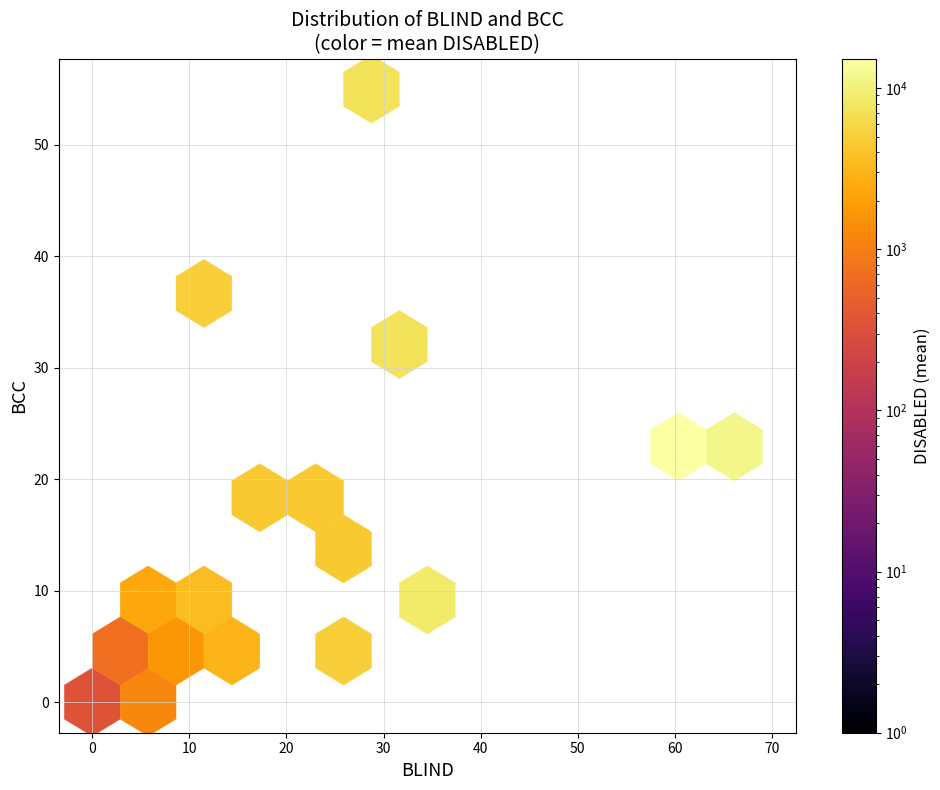

The value of BCC at 4 is 4. True or false?

True